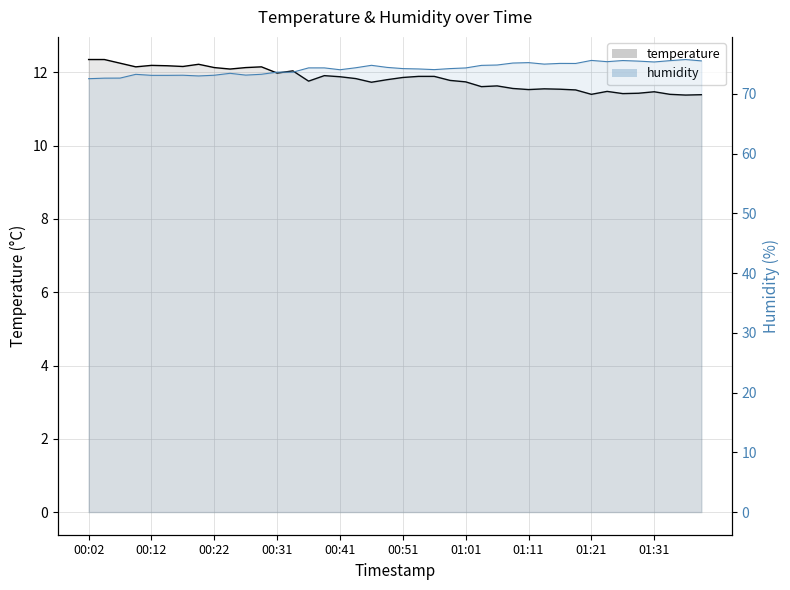

How many series are shown in this chart?

2